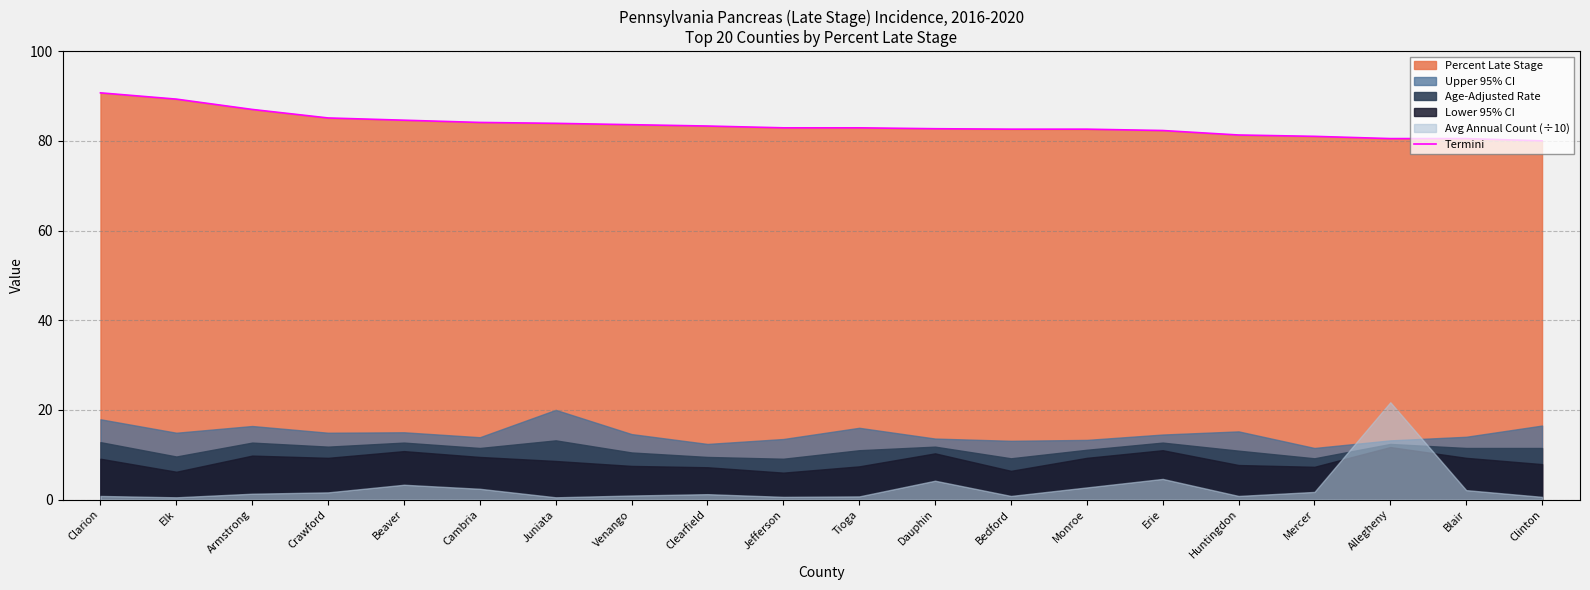

Reading left to right, transcribe all the data shown in this chart.

Clarion=90.7	Elk=89.3	Armstrong=87.0	Crawford=85.1	Beaver=84.6	Cambria=84.1	Juniata=83.9	Venango=83.6	Clearfield=83.3	Jefferson=82.9	Tioga=82.9	Dauphin=82.7	Bedford=82.6	Monroe=82.6	Erie=82.3	Huntingdon=81.3	Mercer=81.0	Allegheny=80.5	Blair=80.5	Clinton=80.0